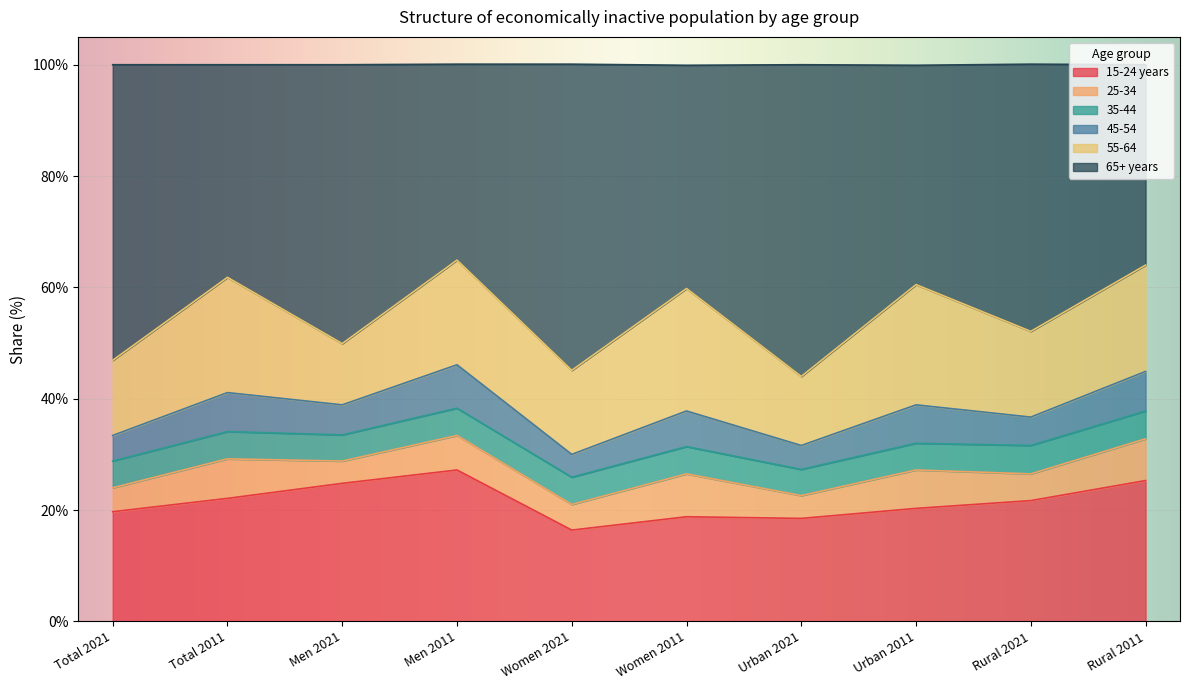

The value of 65+ years at Urban 2021 is 56.0. True or false?

True